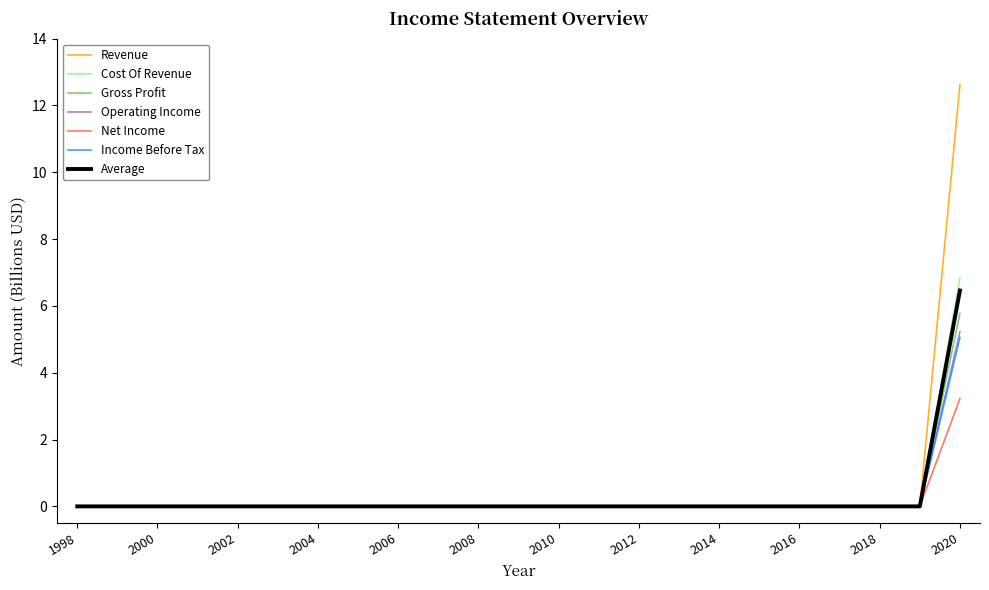

What is the maximum value for Cost Of Revenue?

6.8